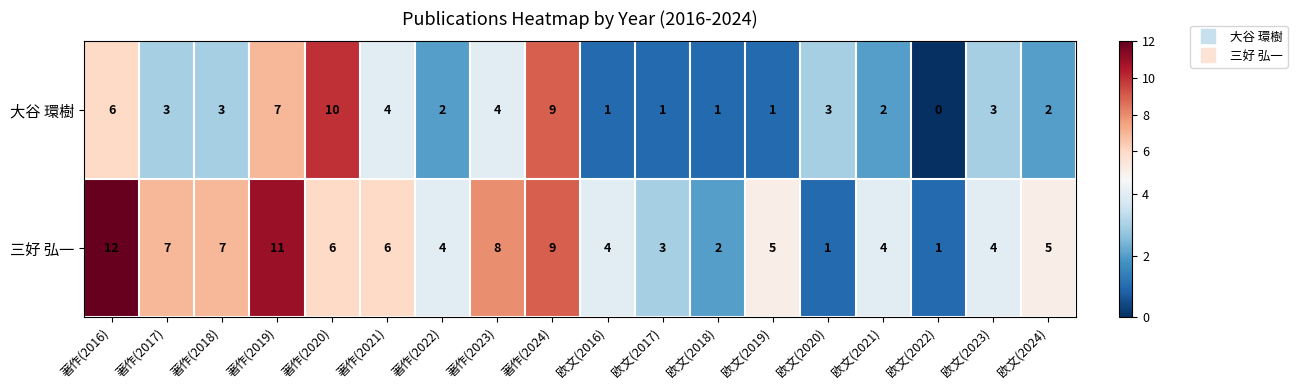

What is the approximate value of 三好 弘一 at 欧文(2023), to the nearest 5?

5